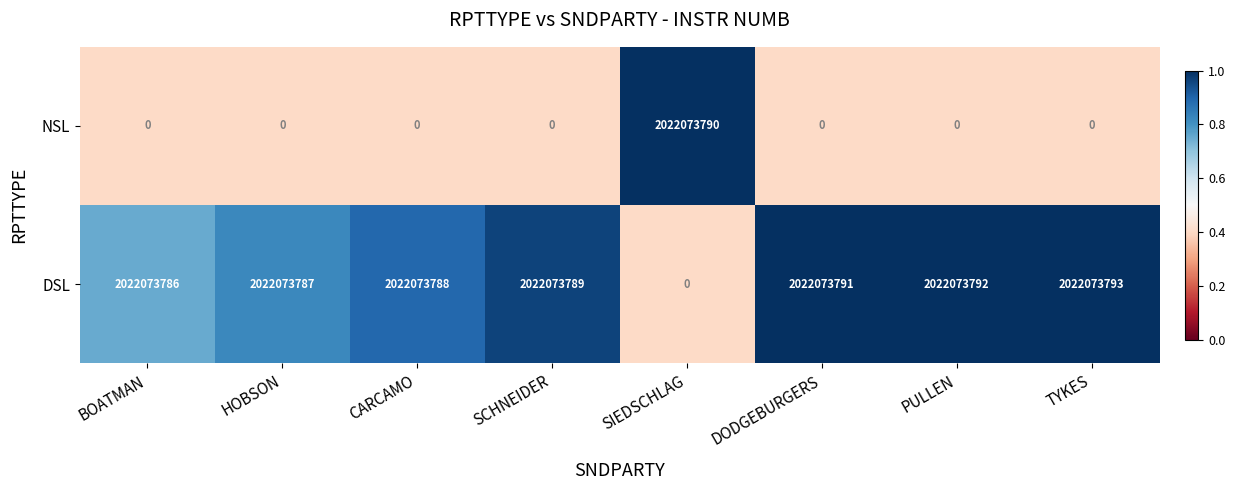

What is the total value across all series at SIEDSCHLAG?

2022073790